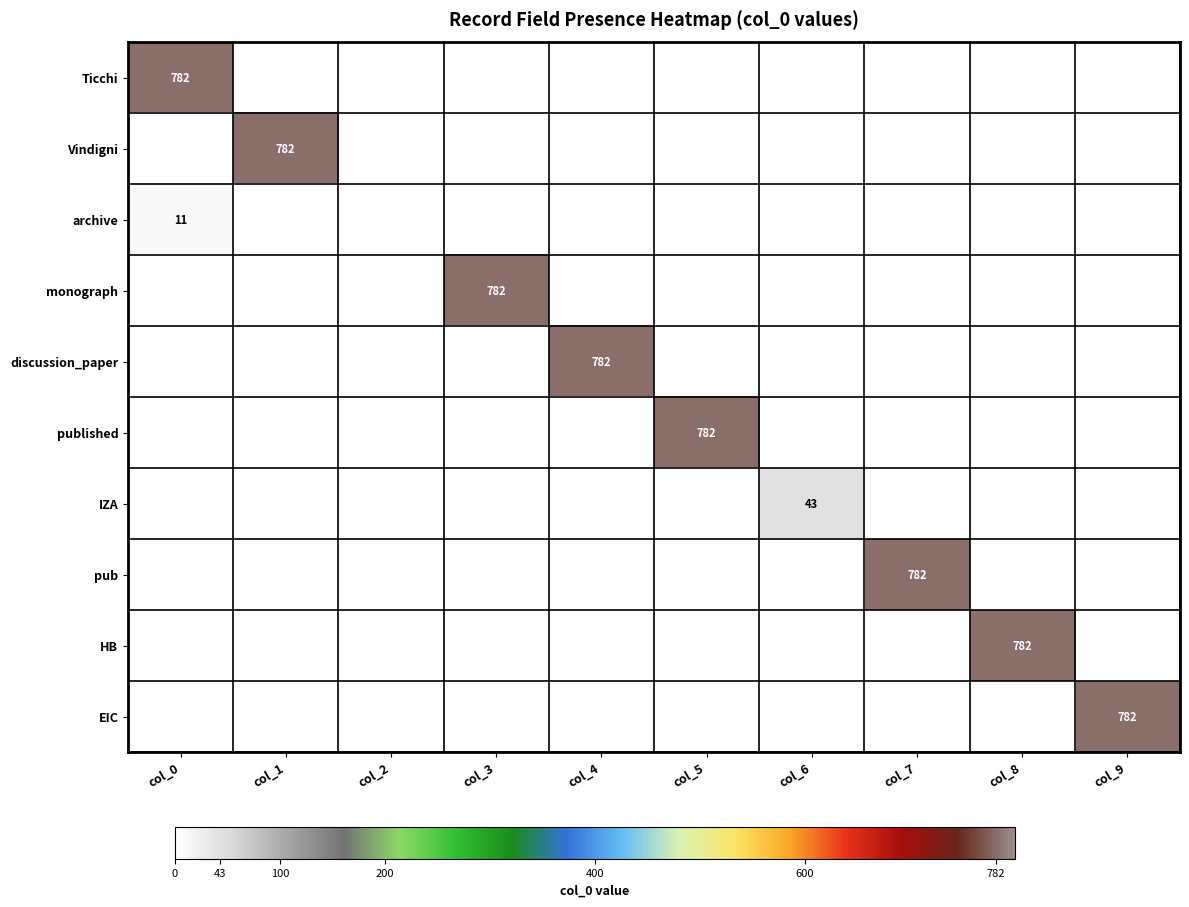

The value of published at col_5 is 1069. True or false?

False